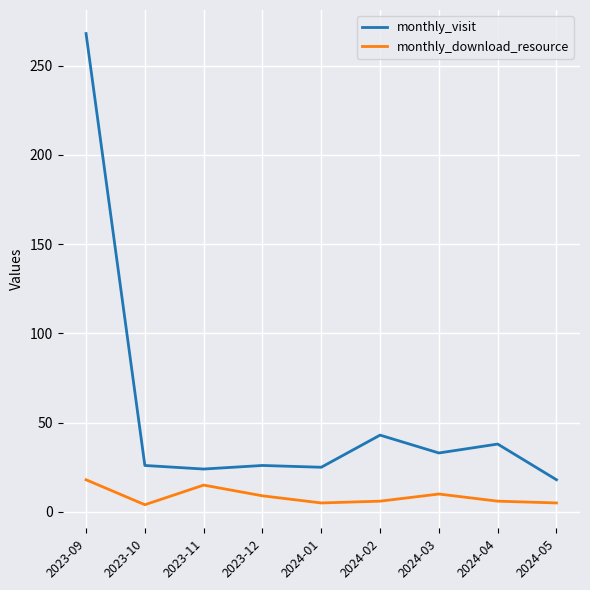

At which category is the sum across all series the highest?

2023-09